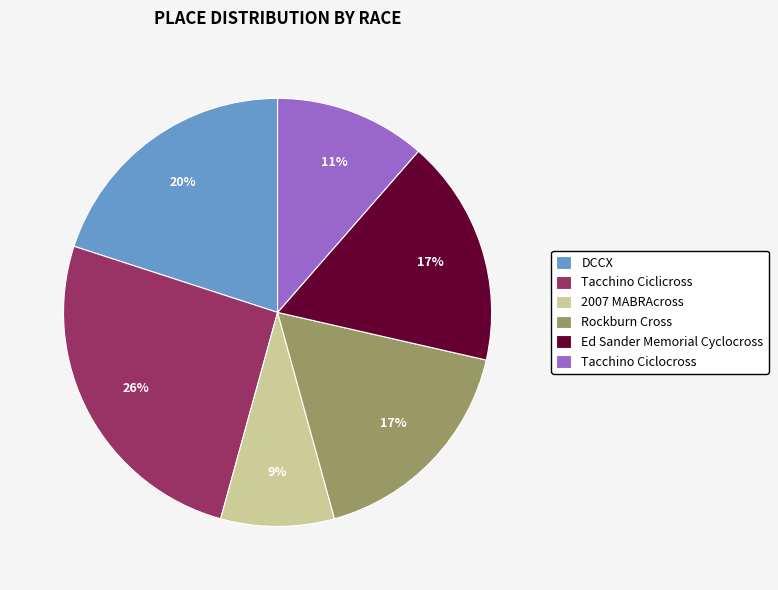

Does any single category account for the majority?

No